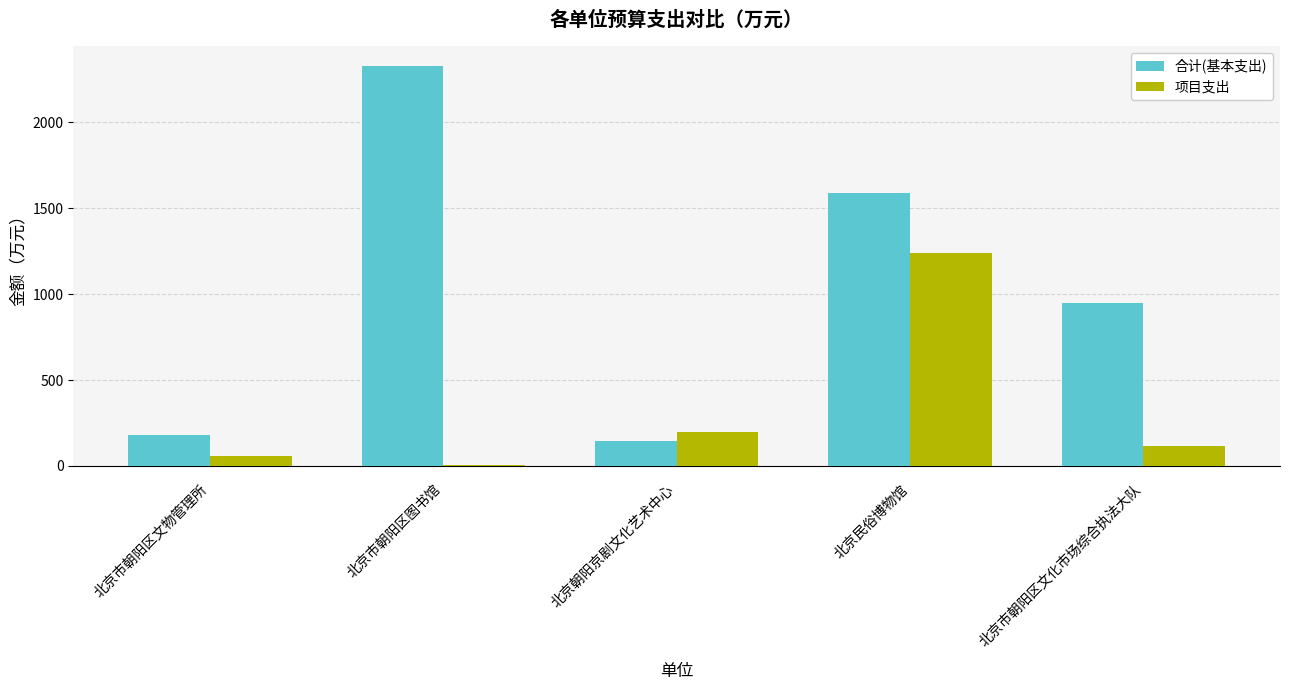

Are the bars horizontal?

No